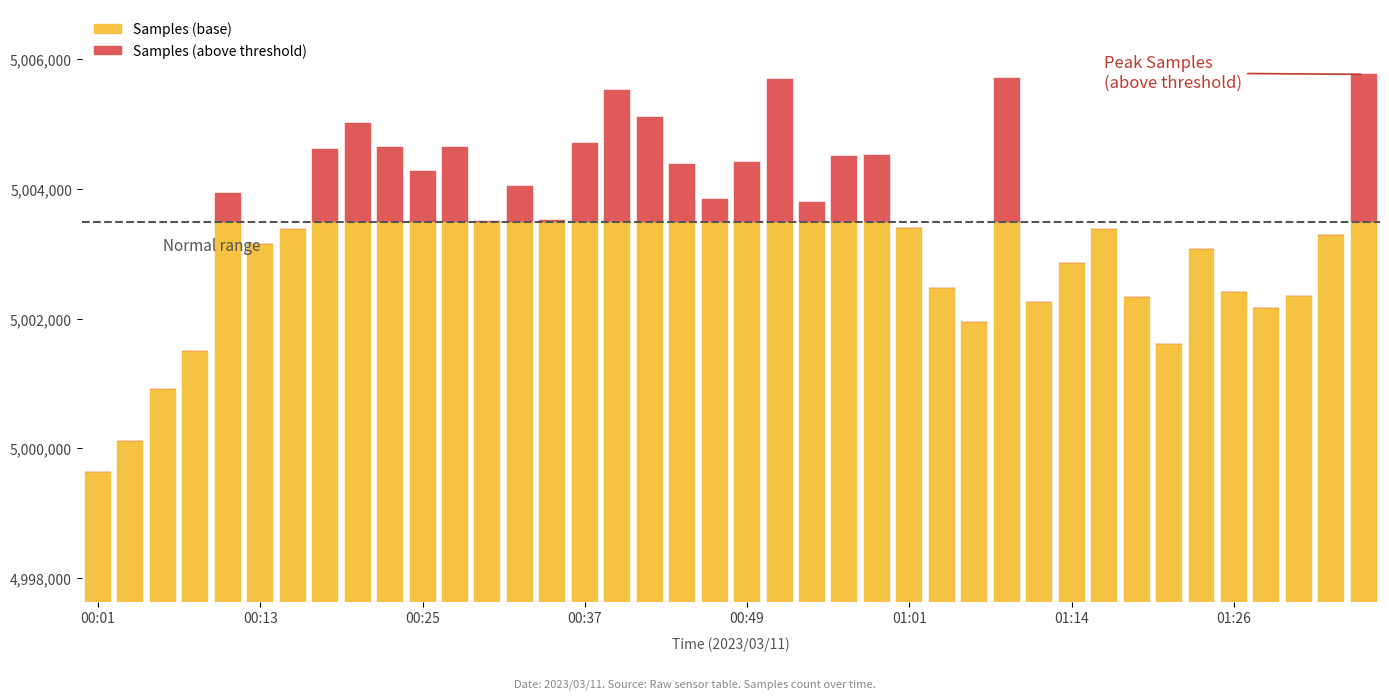

Is the value of Samples (base) at 34 greater than the value of Samples (above threshold) at 10?

Yes